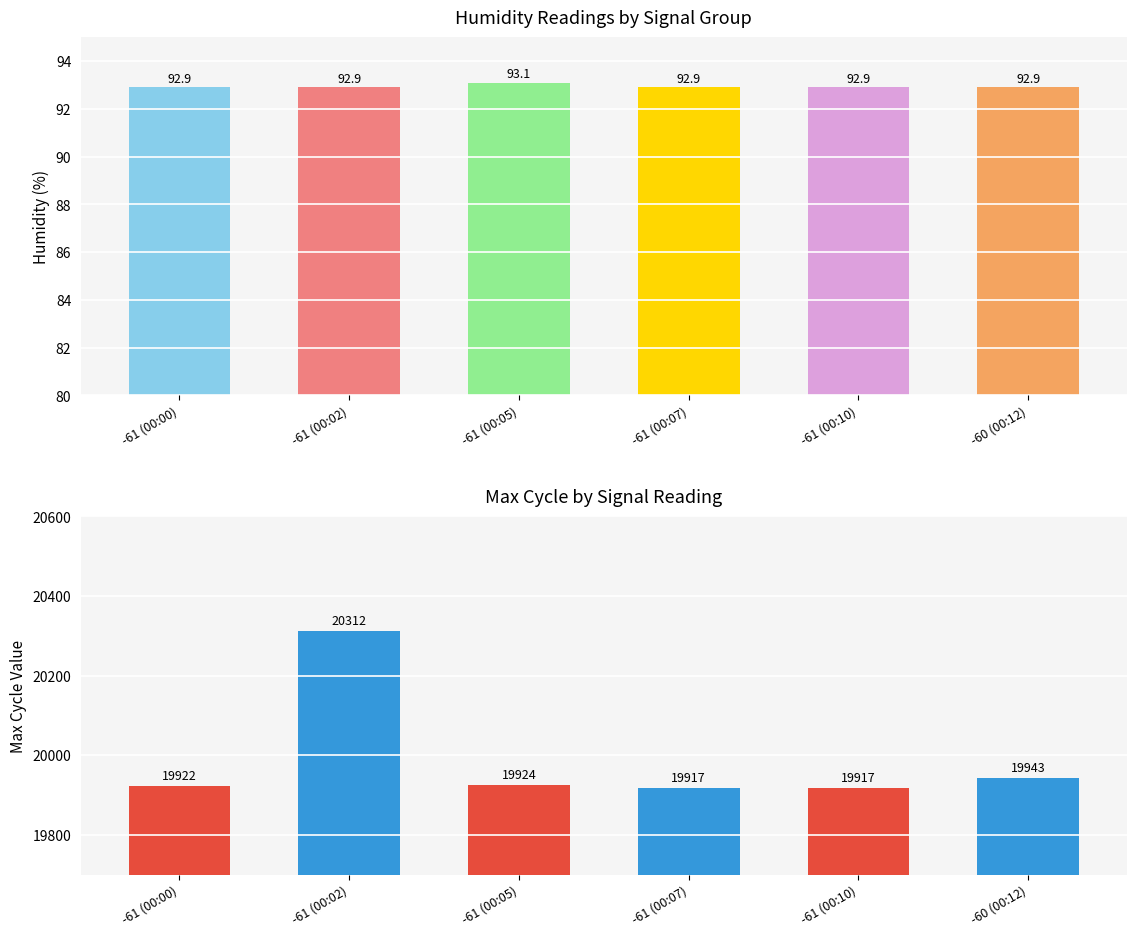

Which category has the highest value across all series?

-61 (00:02)